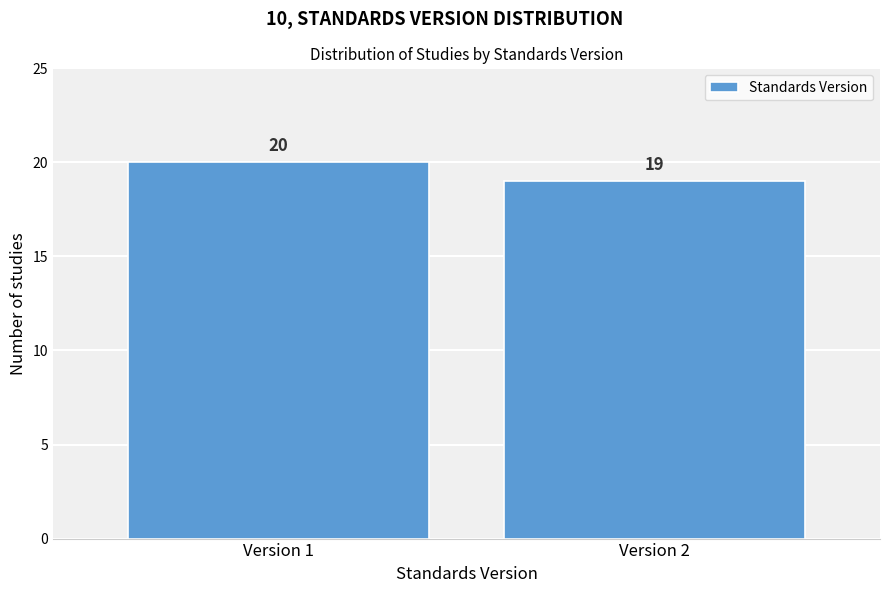

Reading left to right, what are all the values shown in this chart?

20	19